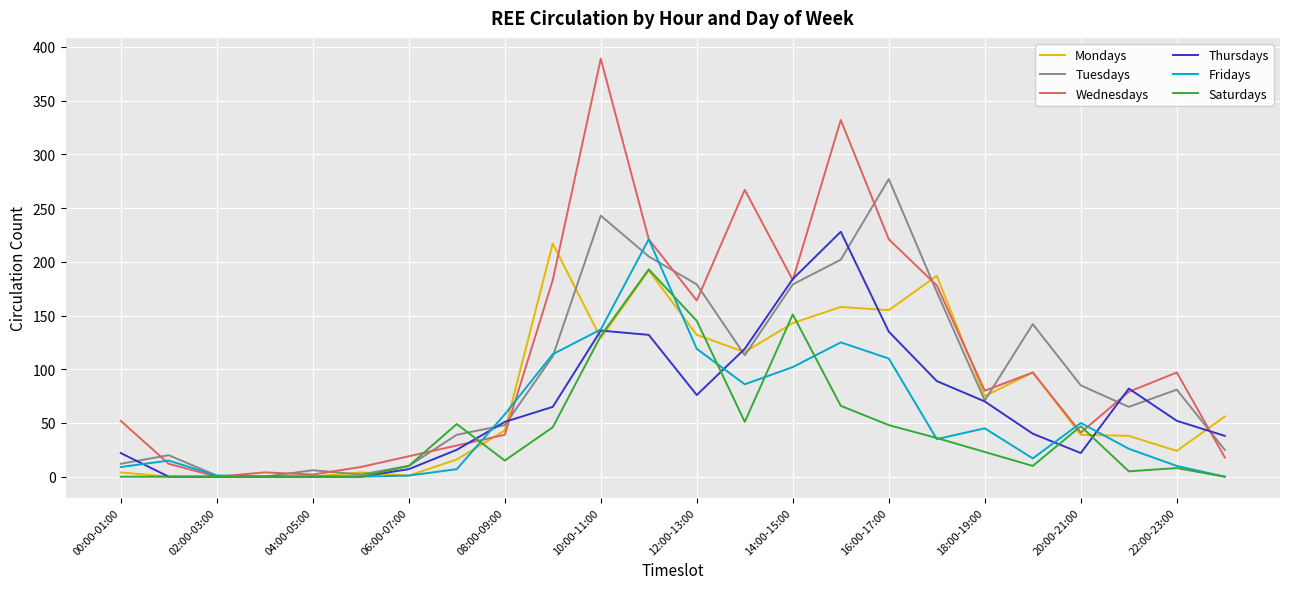

Which series has the widest spread of values?

Wednesdays